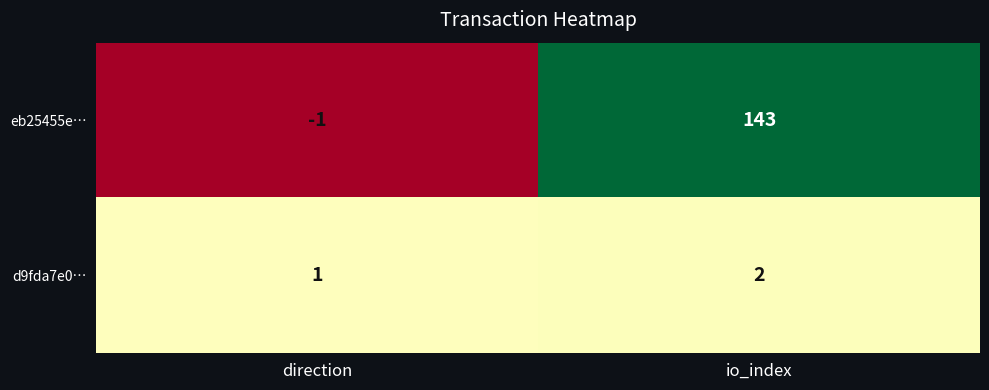

Where is d9fda7e0… nearest to the value 1?

direction